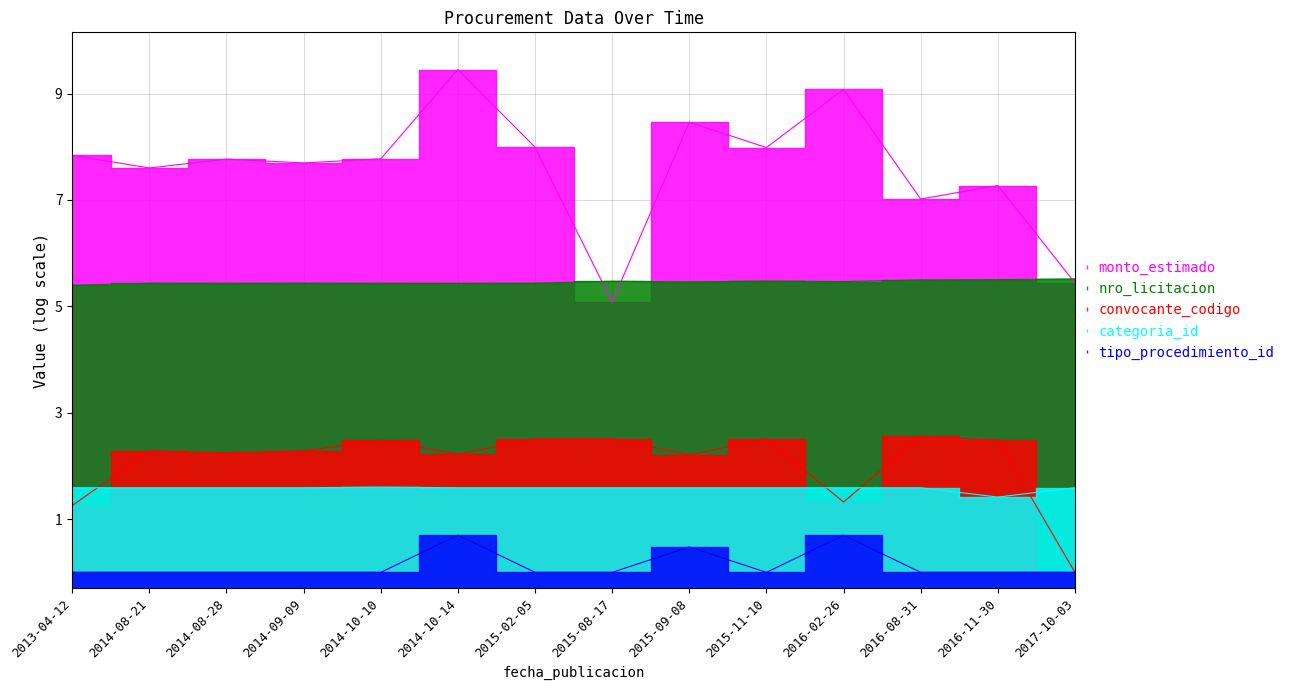

What are all the series names shown in the legend?

monto_estimado, nro_licitacion, convocante_codigo, categoria_id, tipo_procedimiento_id